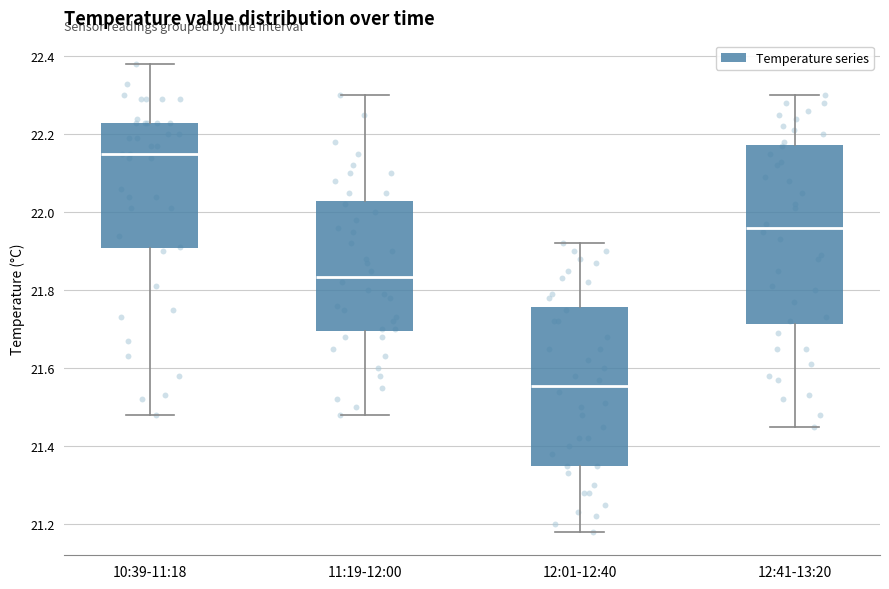

Where does the median line of the box for 12:01-12:40 sit on the y-axis? The values are not printed on the chart, so give them approximately, as read against the axis.

21.56